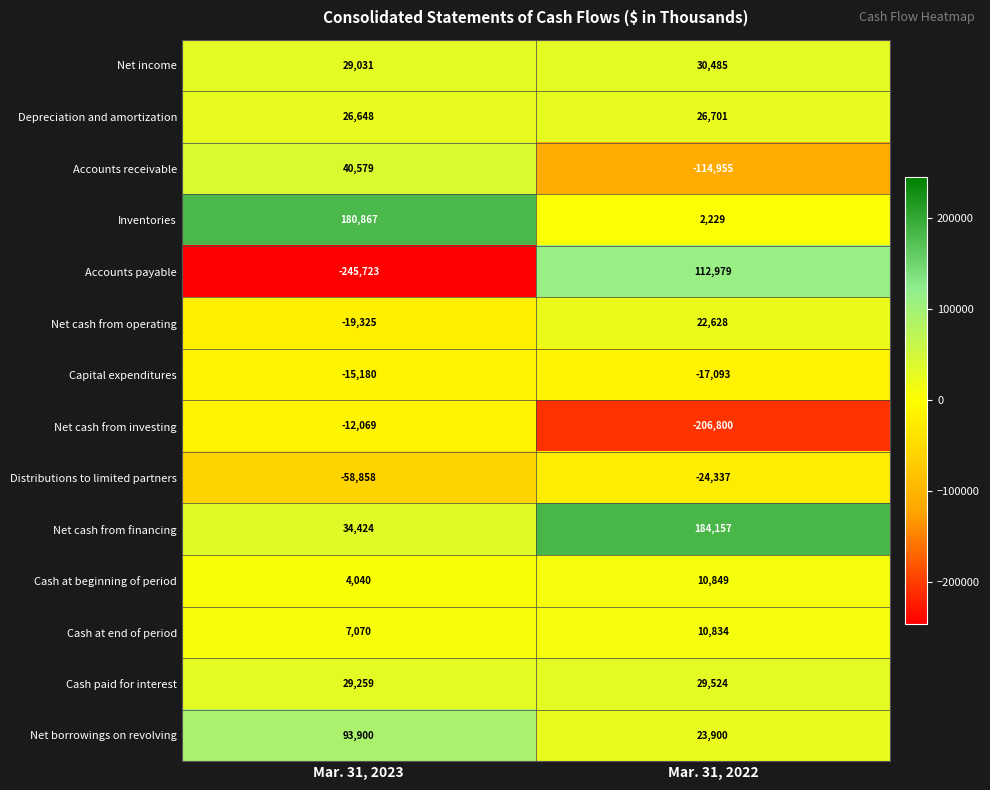

Which series has the largest total across all categories?

Net cash from financing